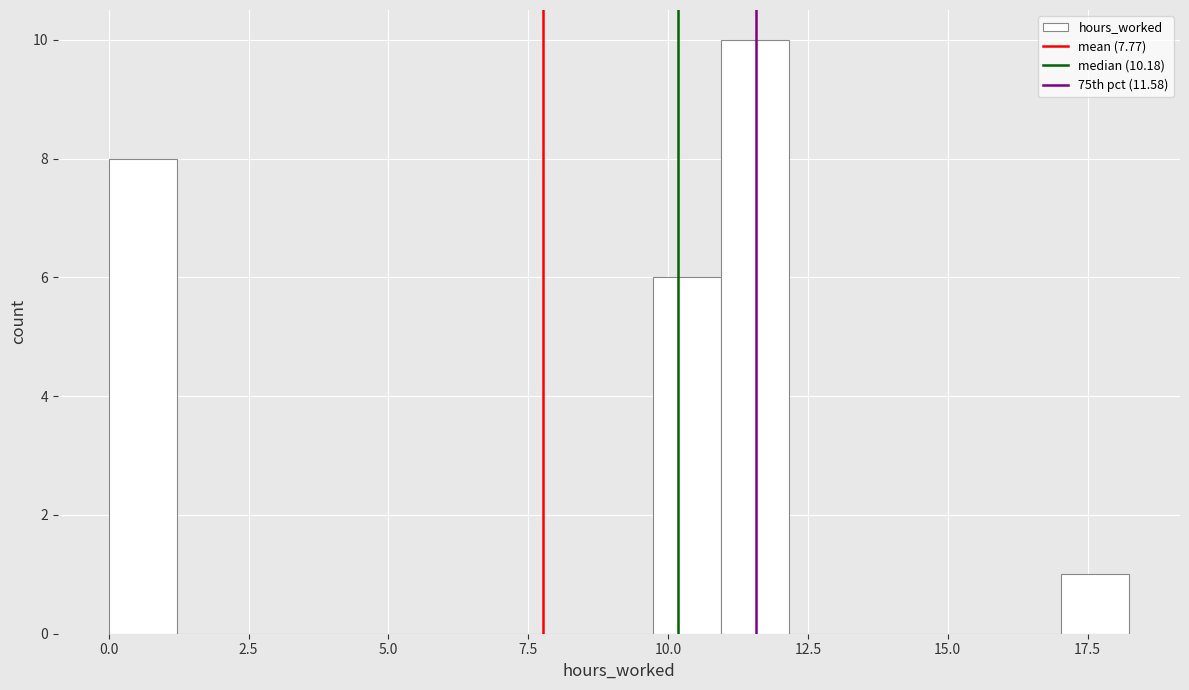

Read against the x-axis, roughly where is the centre of the tallest bar?

11.5